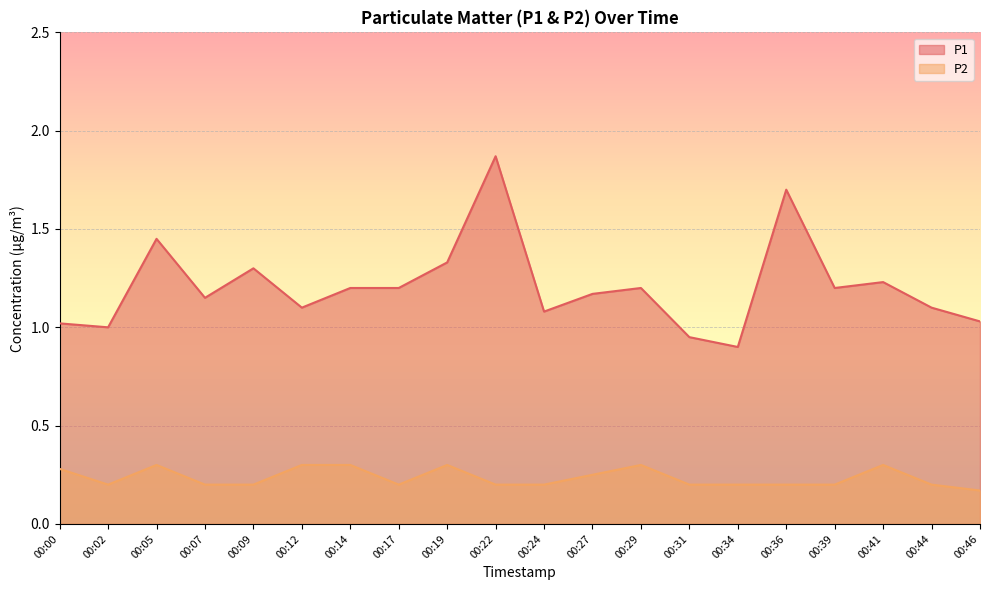

What is the difference between the maximum and minimum values in the P2 series?

0.1